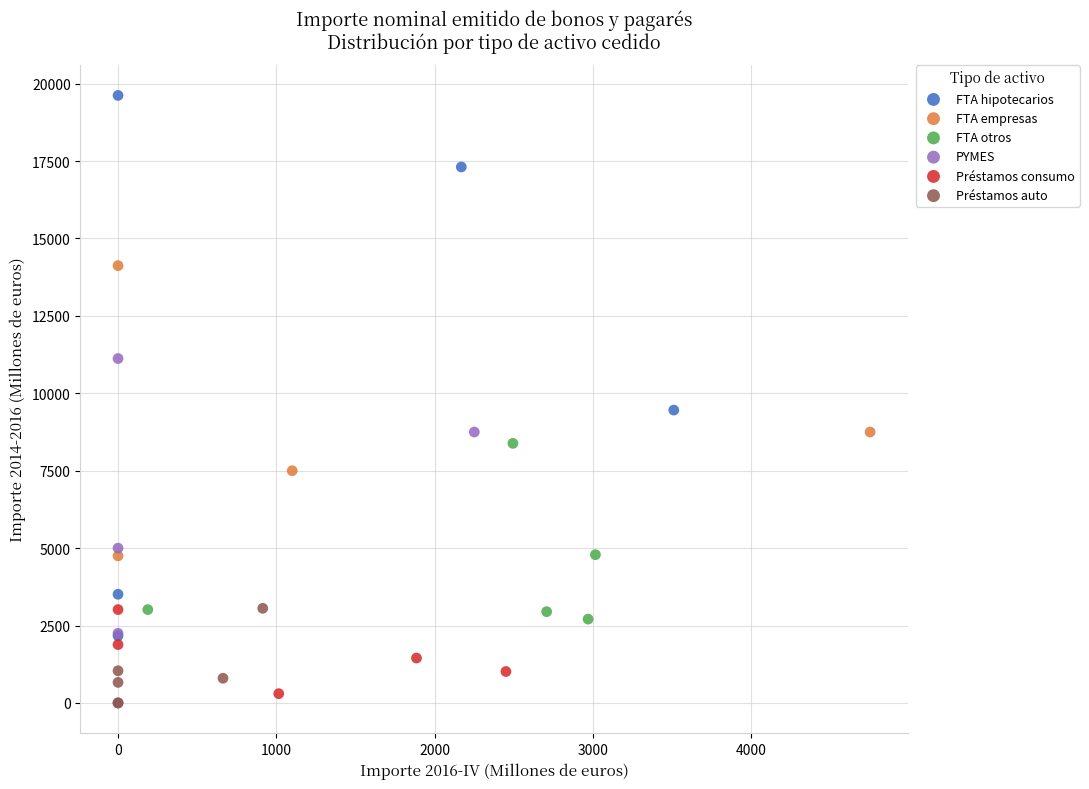

Which series has the widest spread of Y values?

FTA hipotecarios